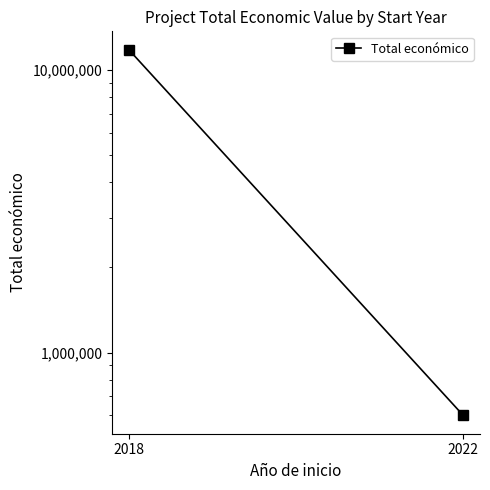

The chart shows a value of 312977 at 2022. True or false?

False